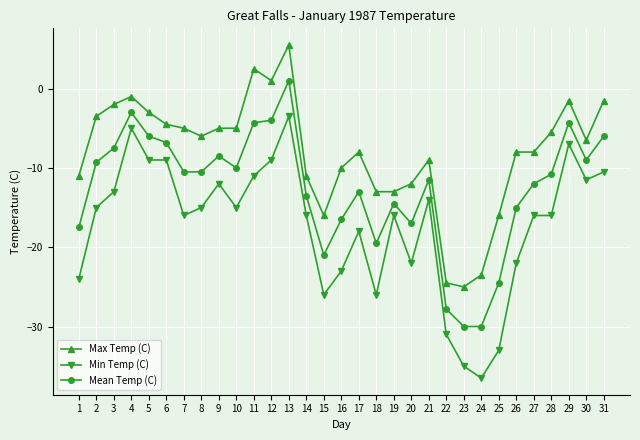

Which series changed the most between 13 and 18?

Min Temp (C)